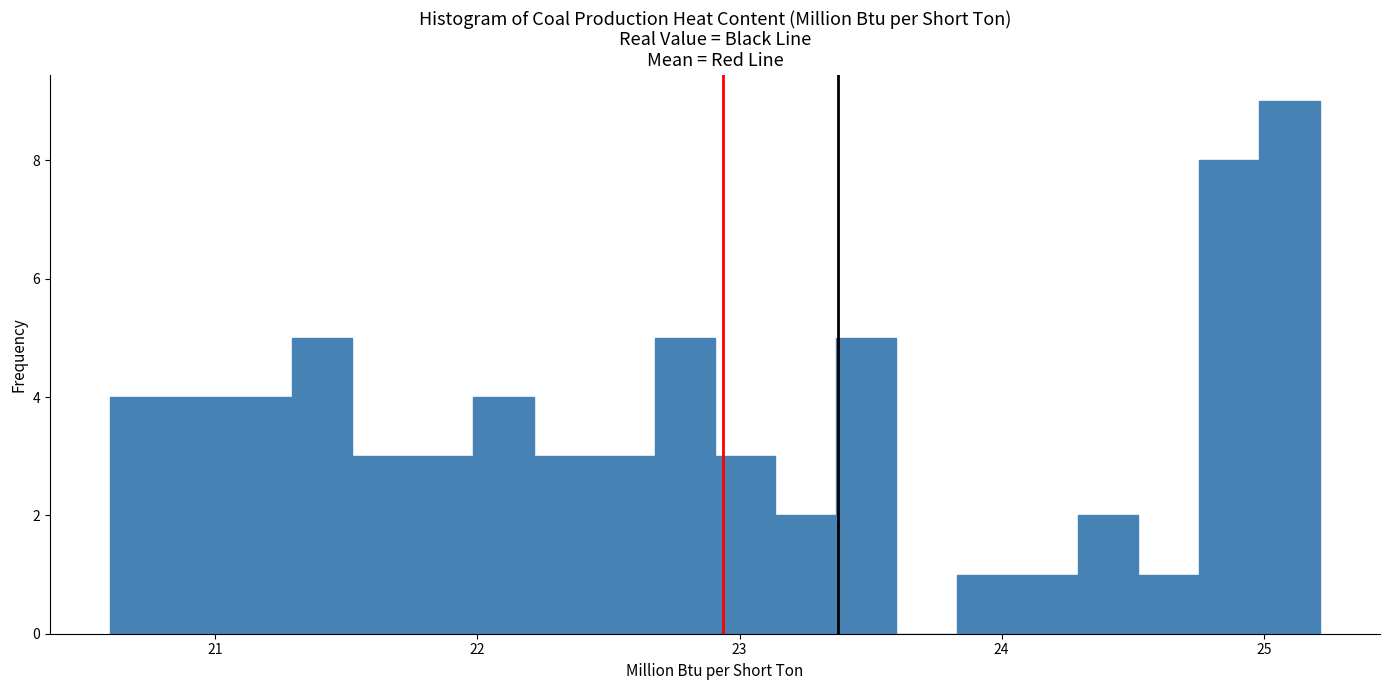

Around what value on the x-axis is the tallest bar? Give the approximate position of its centre, as read against the axis.

25.1